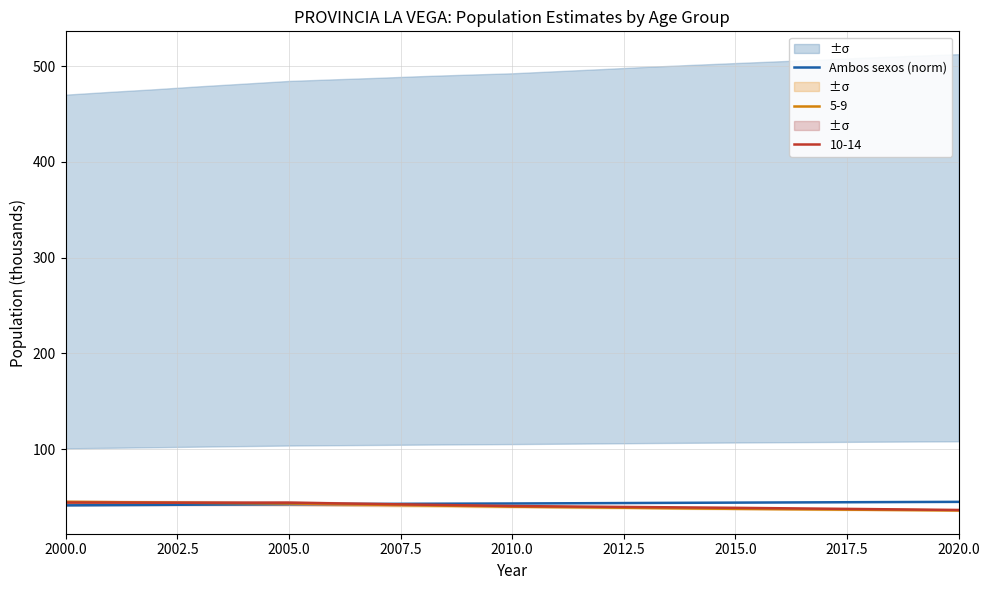

The 10-14 series shows 44.1 at 2000.0. True or false?

True